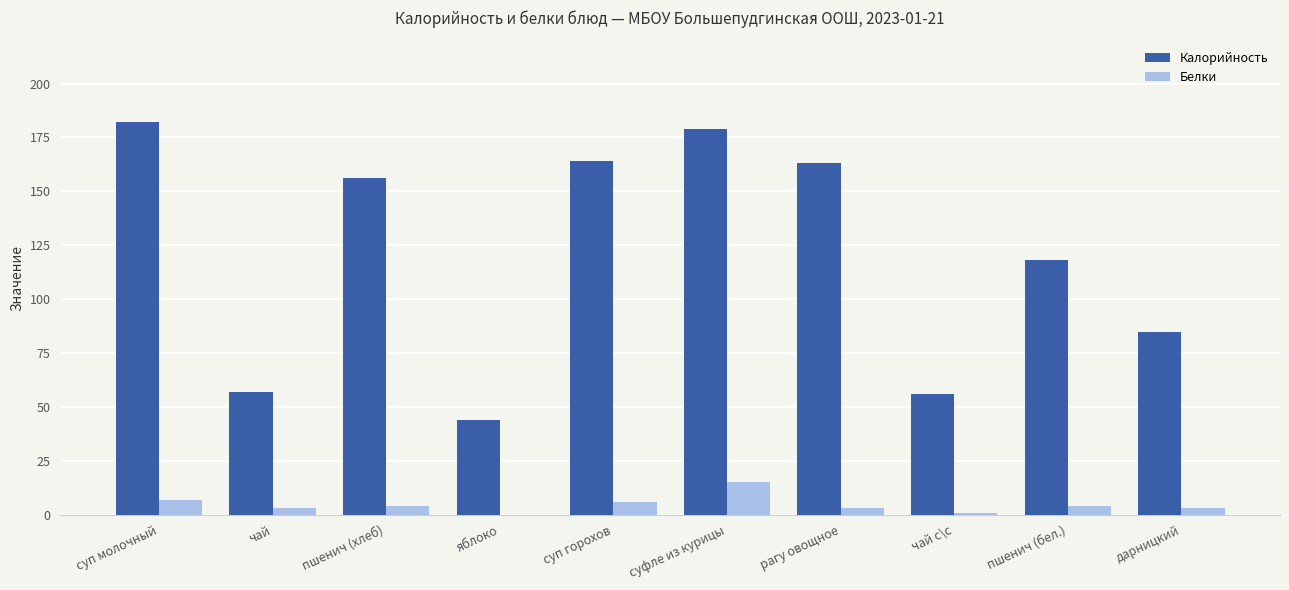

Which series changed the most between суп горохов and рагу овощное?

Белки